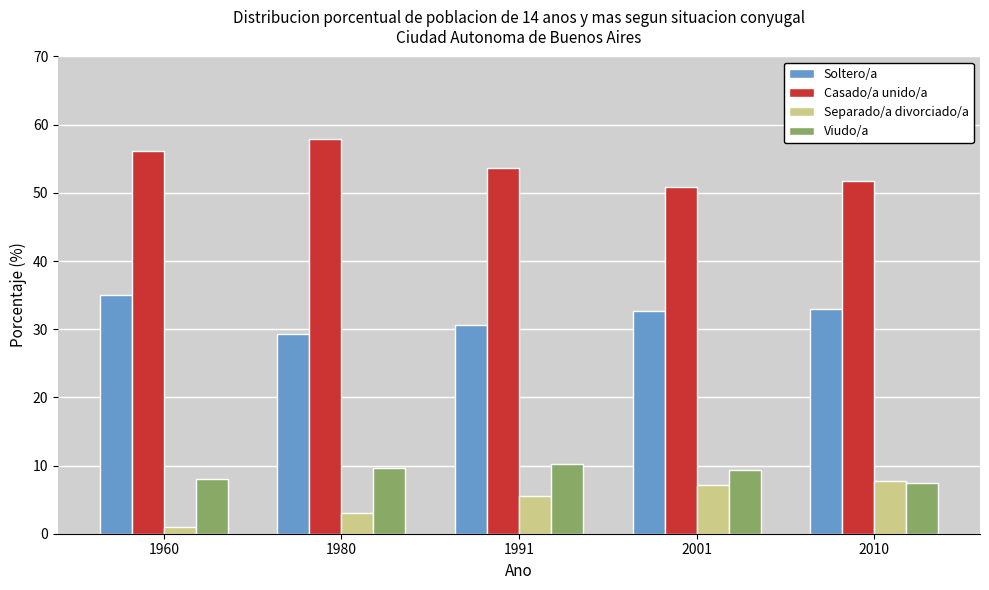

What is the minimum value for Separado/a divorciado/a?

1.0